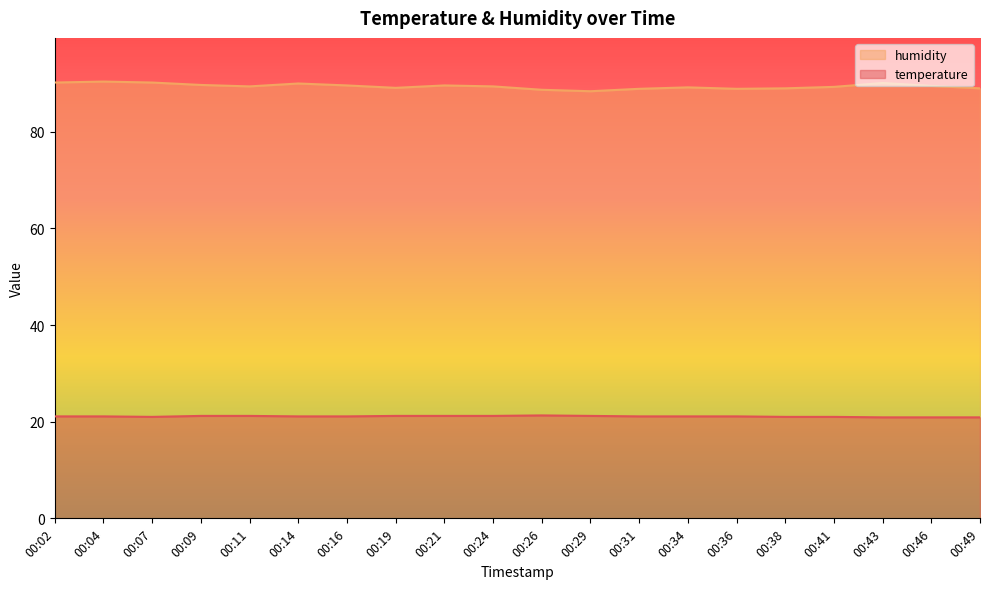

Which series has the largest range (max minus min)?

humidity